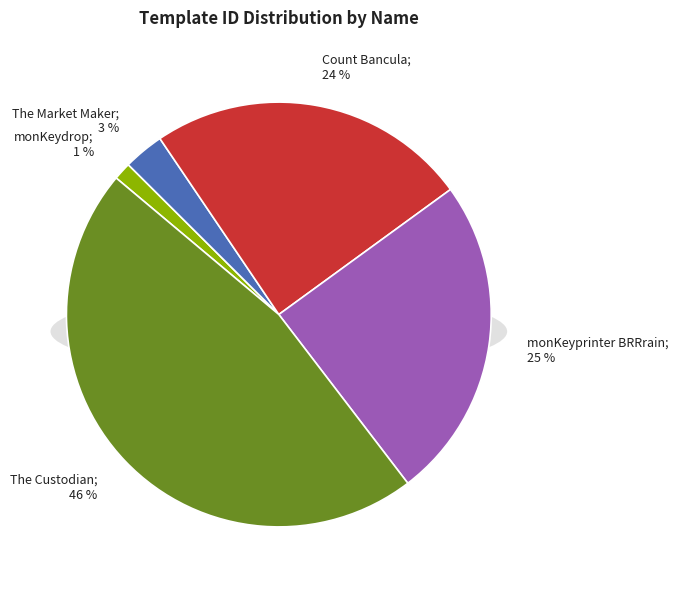

Is there a majority slice in this chart?

No